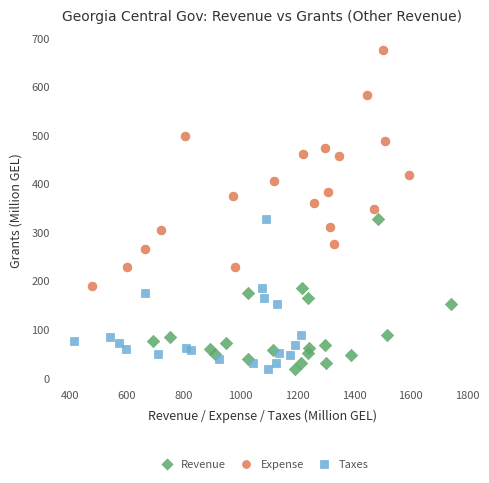

Which series has the largest Y range (max minus min)?

Expense